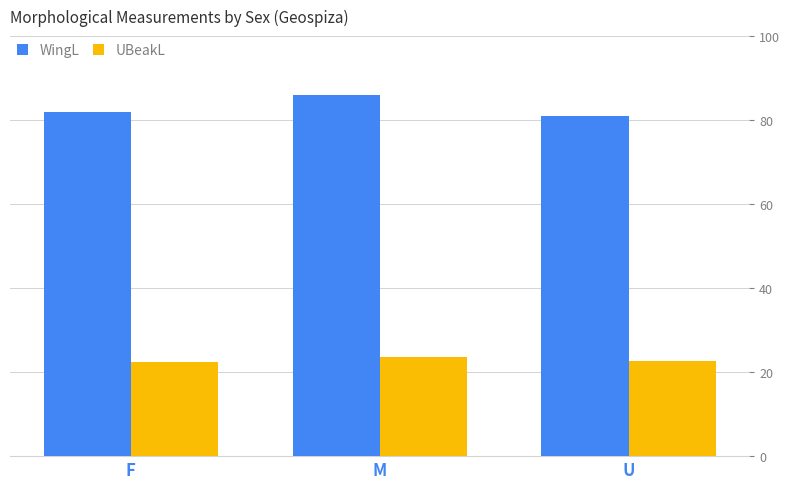

How many groups of bars are there?

3